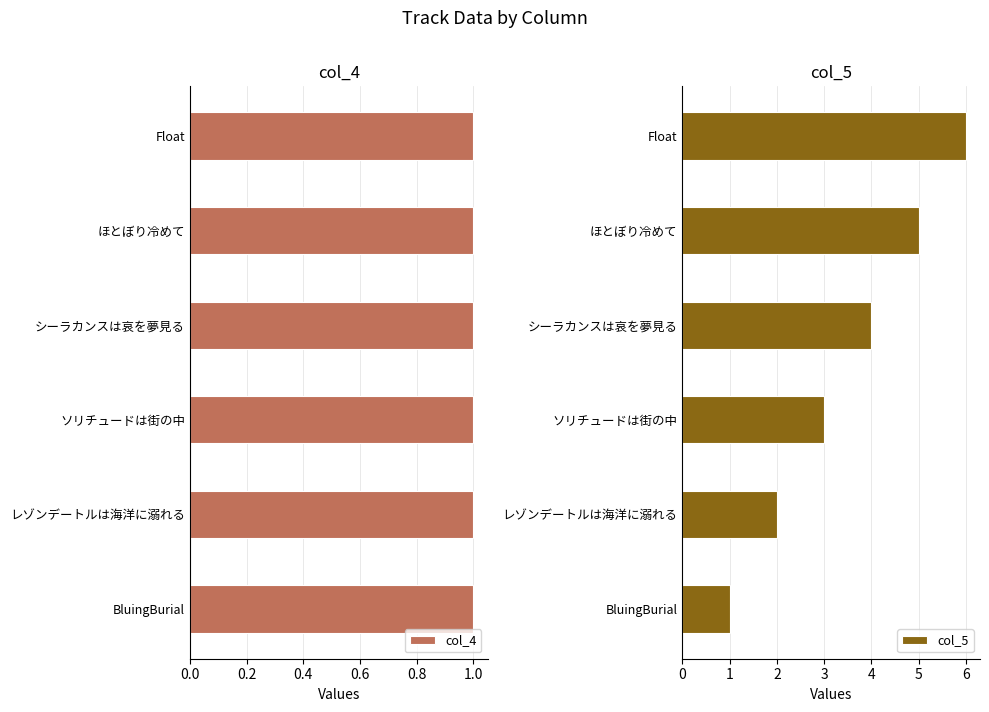

True or false: col_5 has a value of 2 at レゾンデートルは海洋に溺れる.

True